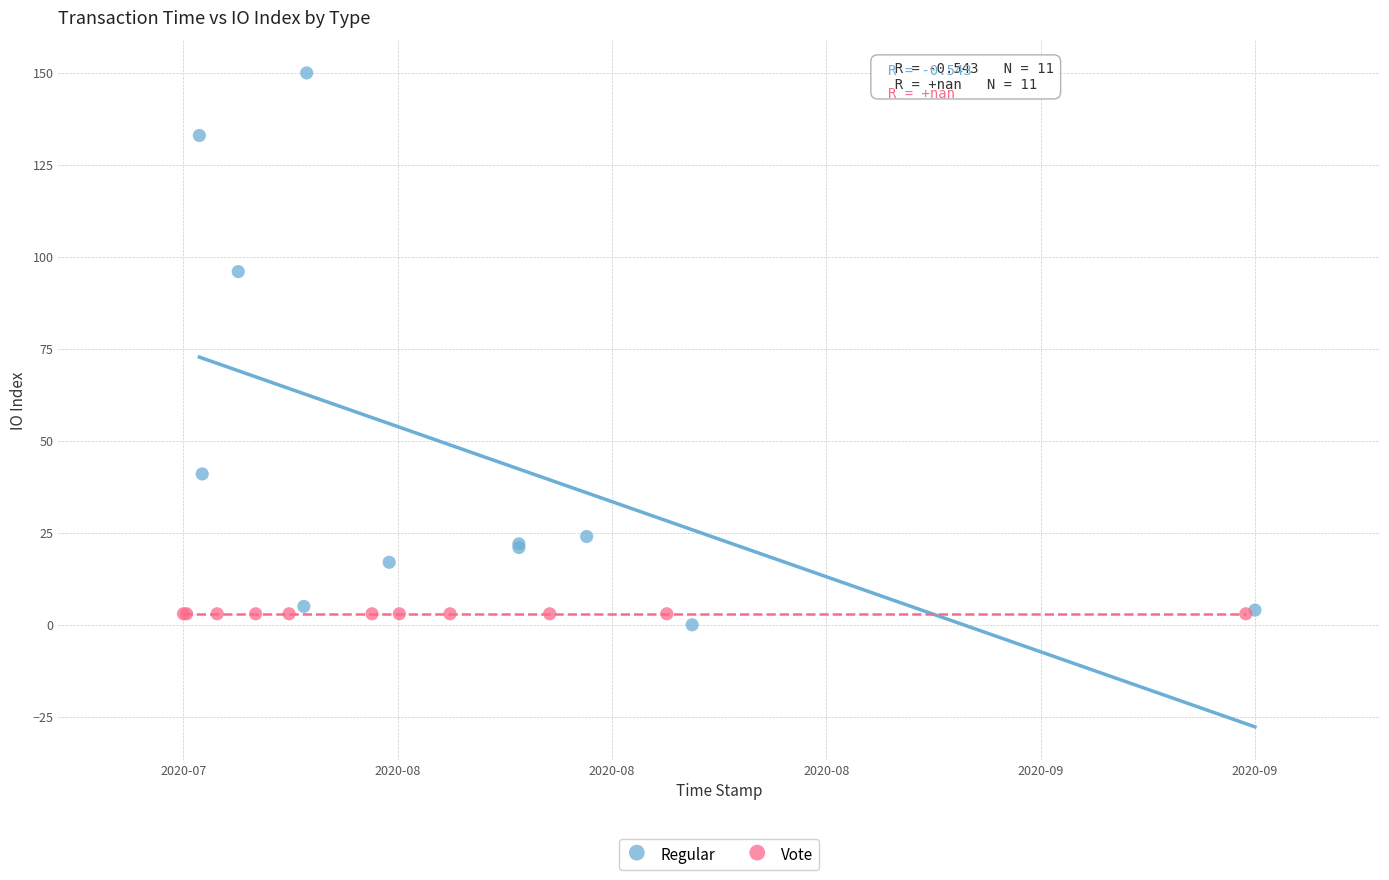

Which series reaches the maximum Y coordinate?

Regular